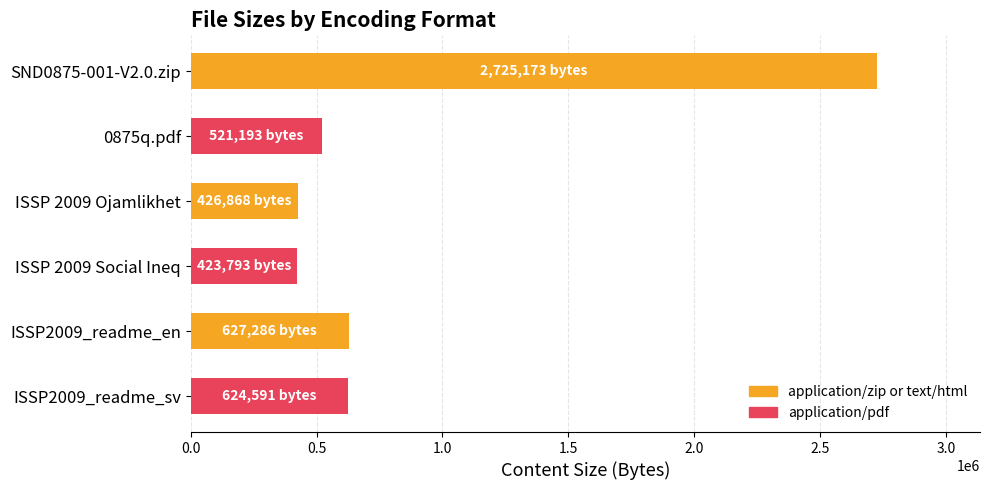

How many categories are shown in the chart?

6